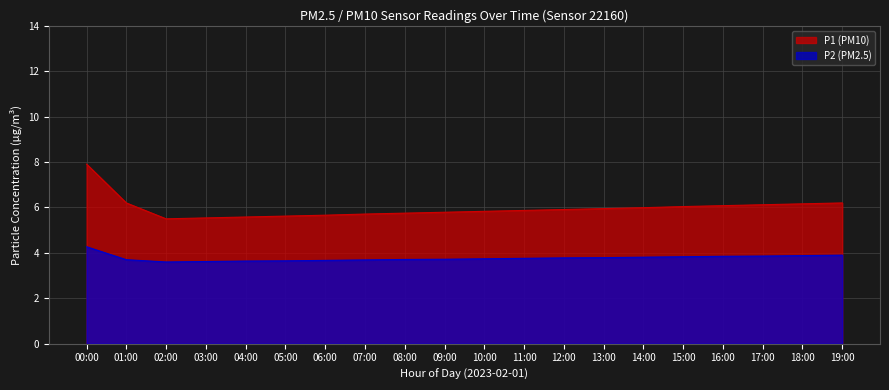

What is the label of the 2nd point from the right?

18:00